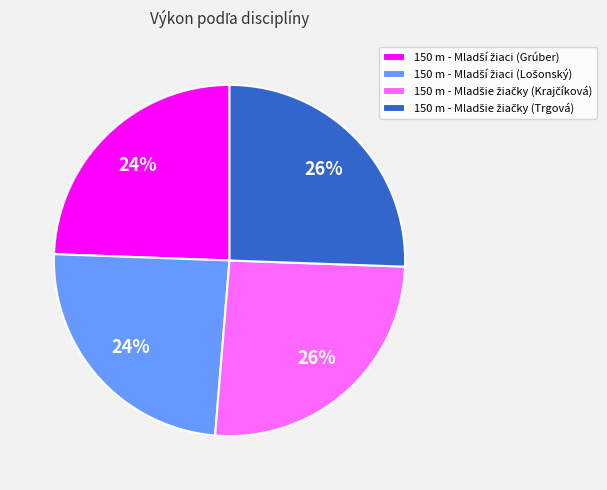

To the nearest percent, what is the average slice percentage?

25%